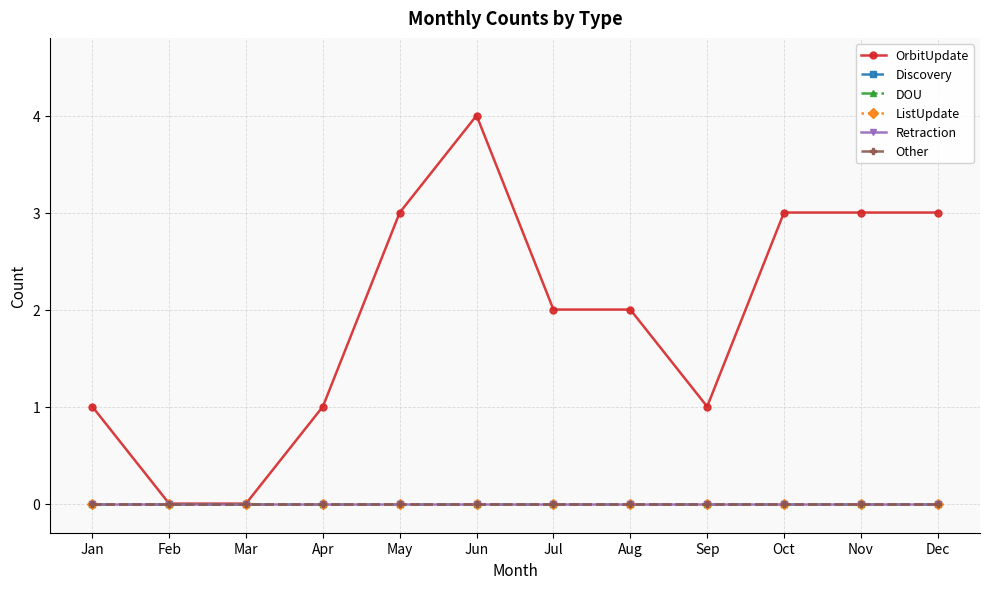

Does the chart have visible grid lines?

Yes